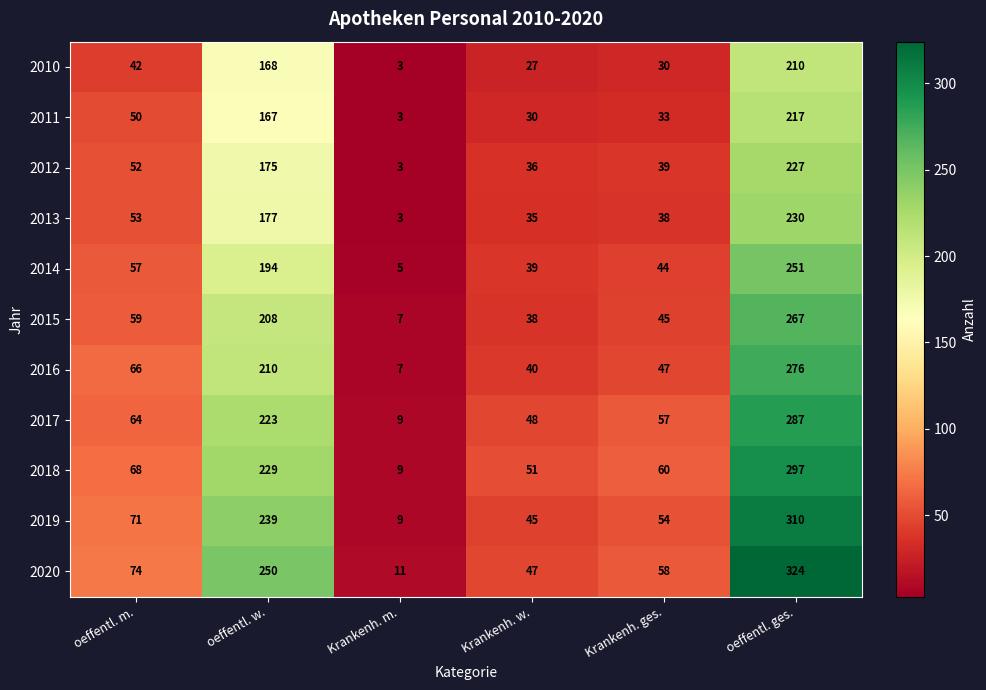

Which series has the widest spread of values?

2020